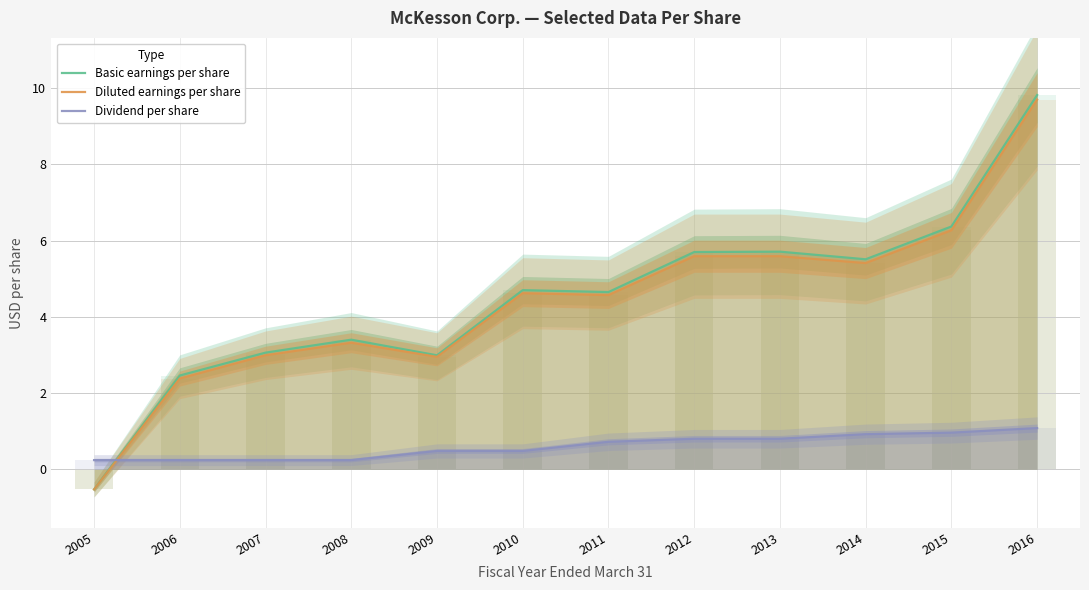

What are all the series names shown in the legend?

Basic earnings per share, Diluted earnings per share, Dividend per share